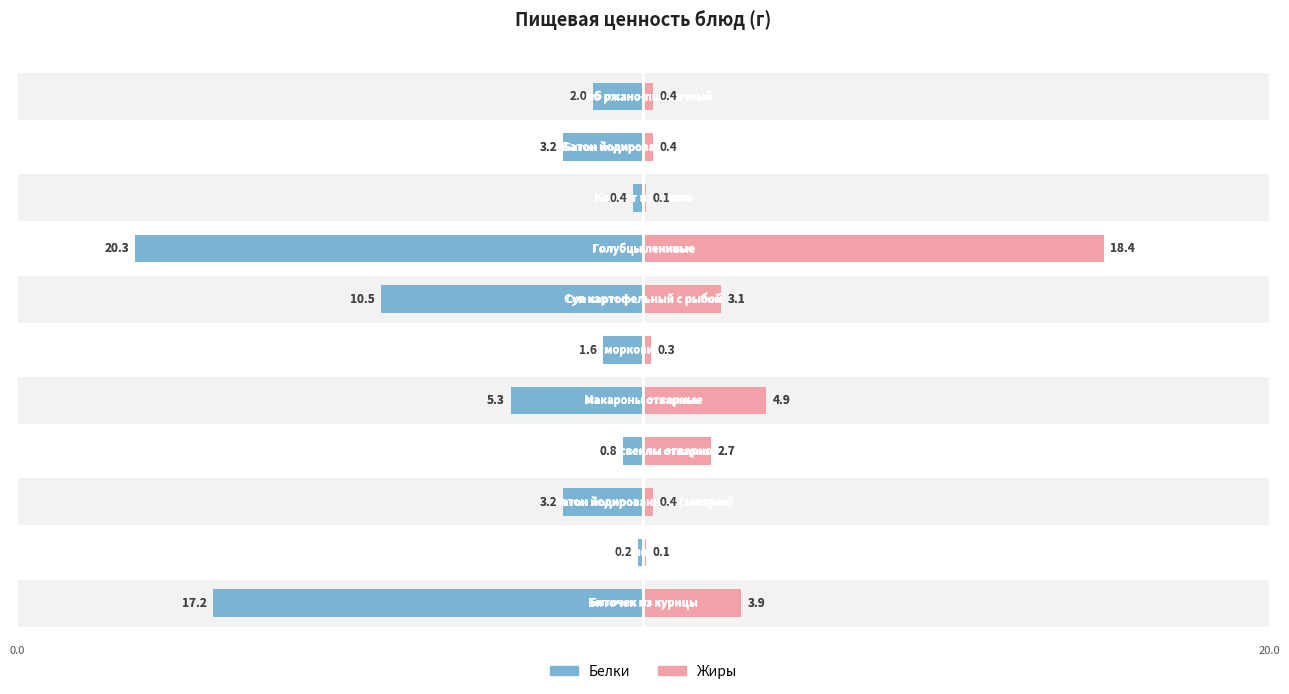

What is the difference between the second highest and second lowest values in the Жиры series?

4.8